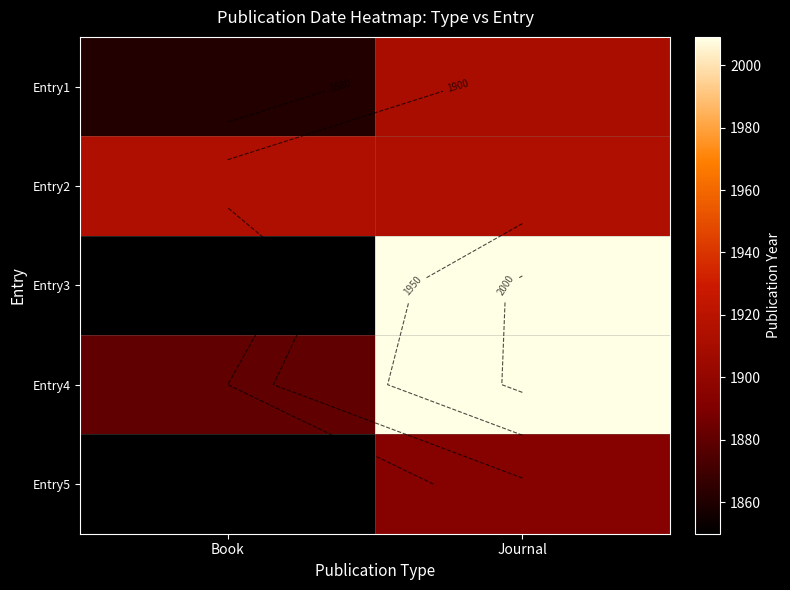

Which series has the largest total across all categories?

Entry4